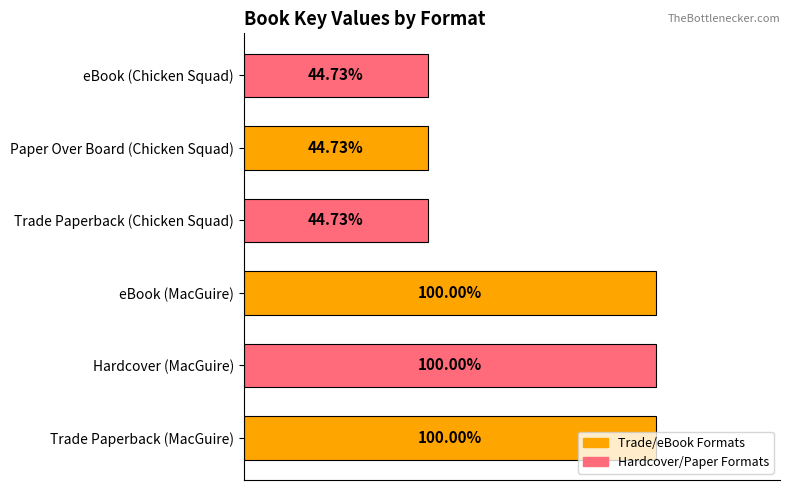

Does the chart contain any negative values?

No